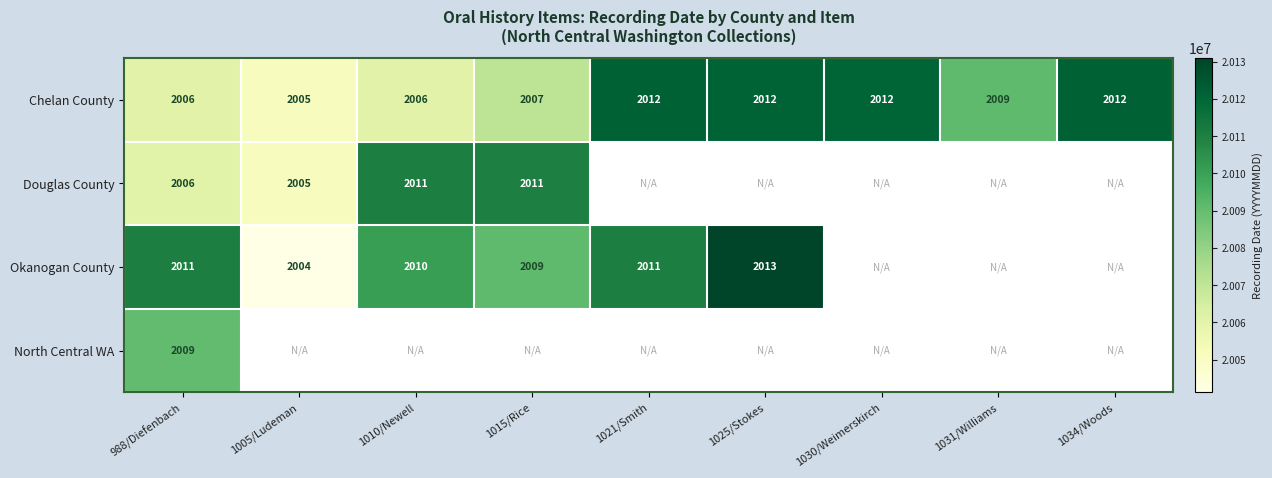

Which category has the lowest value in the Chelan County series?

1005/Ludeman